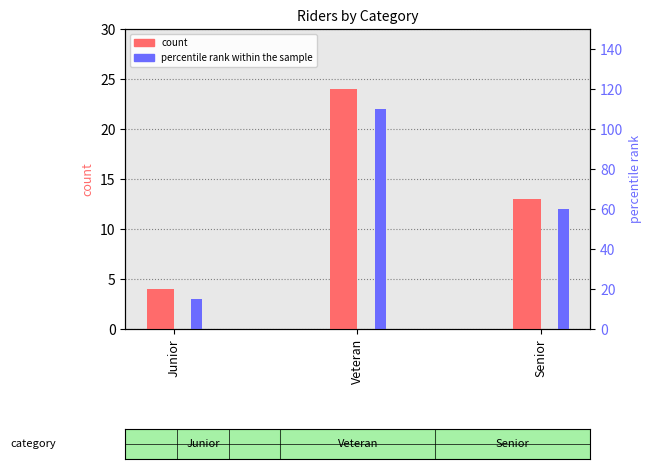

What is the total value across all series at Junior?

7